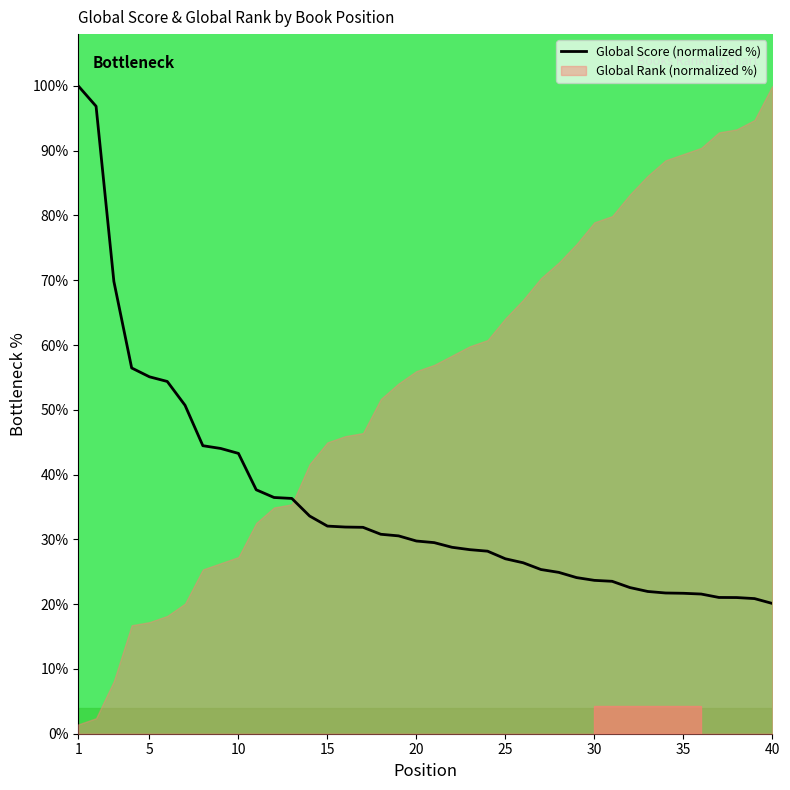

What is the maximum value for Global Score (normalized %)?

100.0